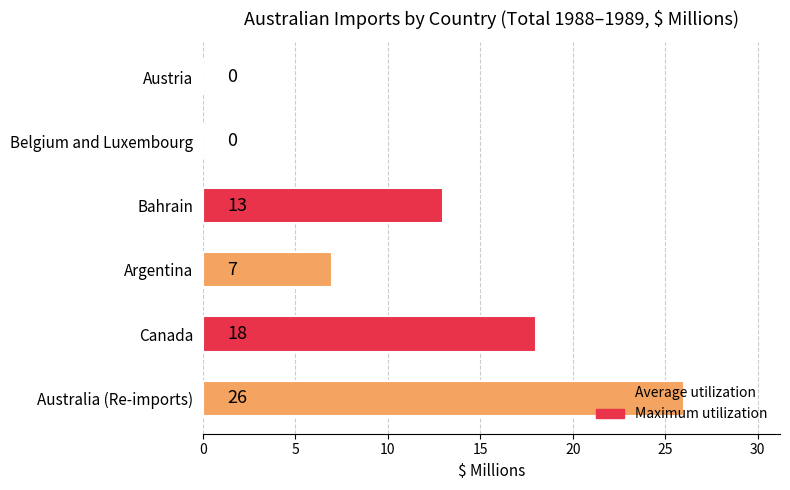

Which has a higher value, Belgium and Luxembourg or Canada?

Canada